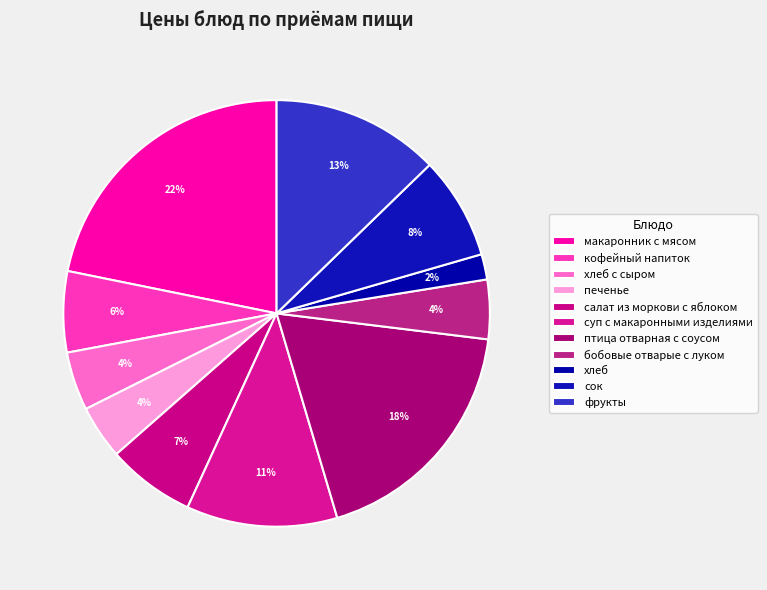

Which category has the biggest portion of the pie?

макаронник с мясом